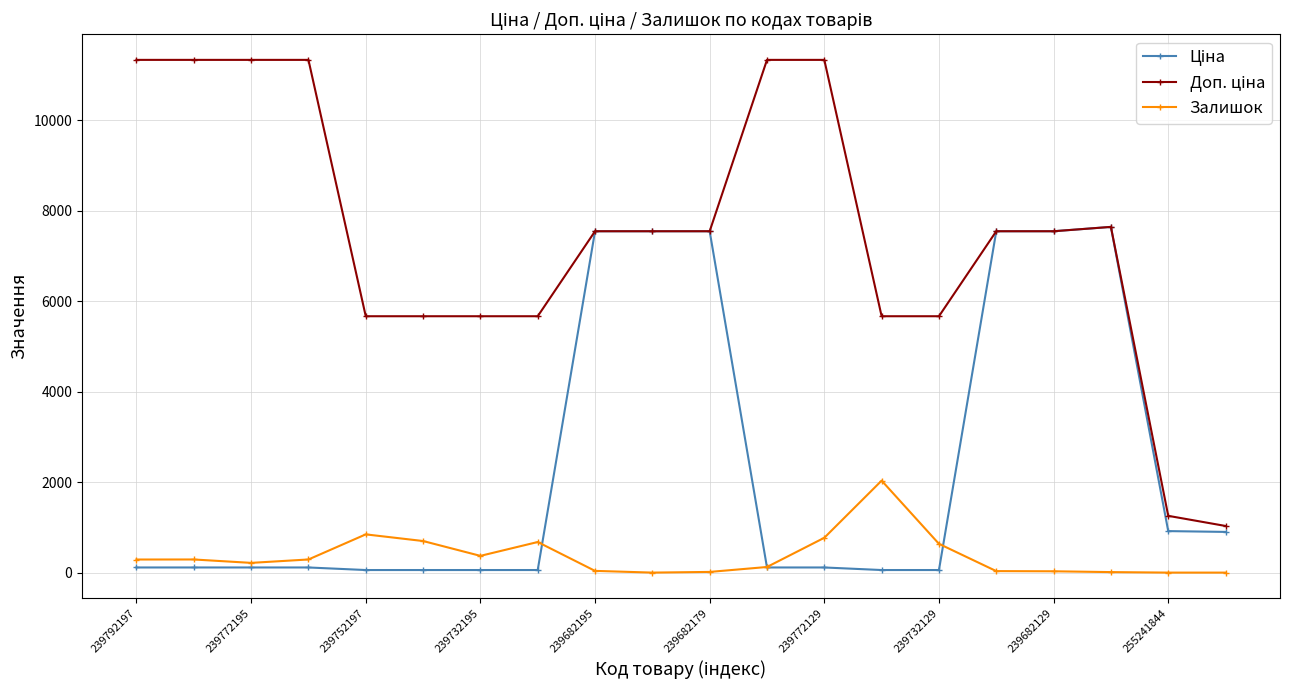

True or false: Залишок has more than 0 interior local peaks.

True